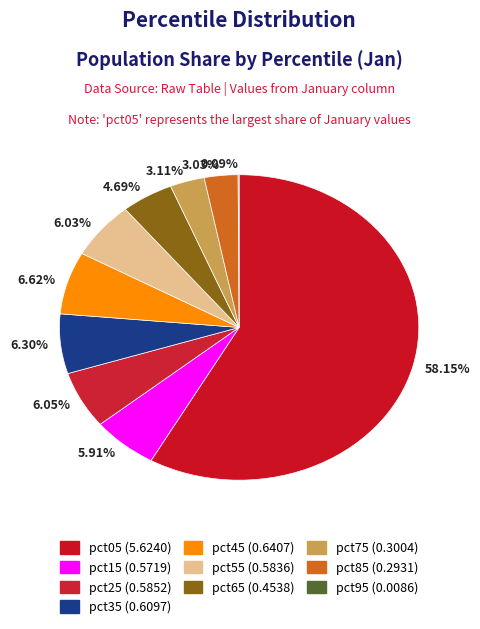

Which has a higher value, 3.03% or 6.05%?

6.05%